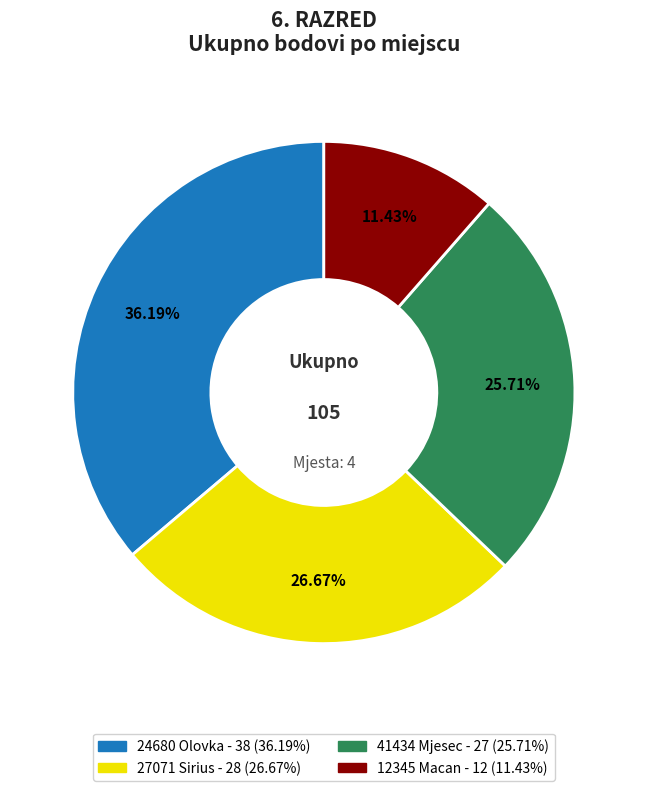

True or false: 24680 Olovka accounts for 48% of the total.

False